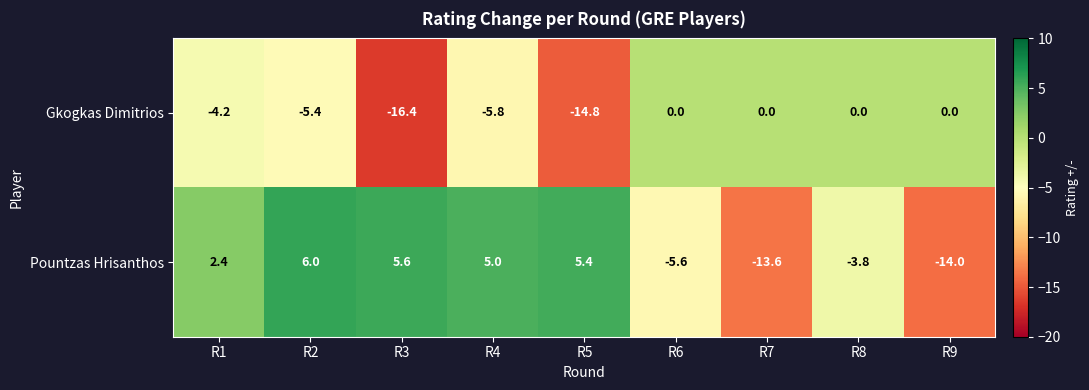

Which series has the largest range (max minus min)?

Pountzas Hrisanthos